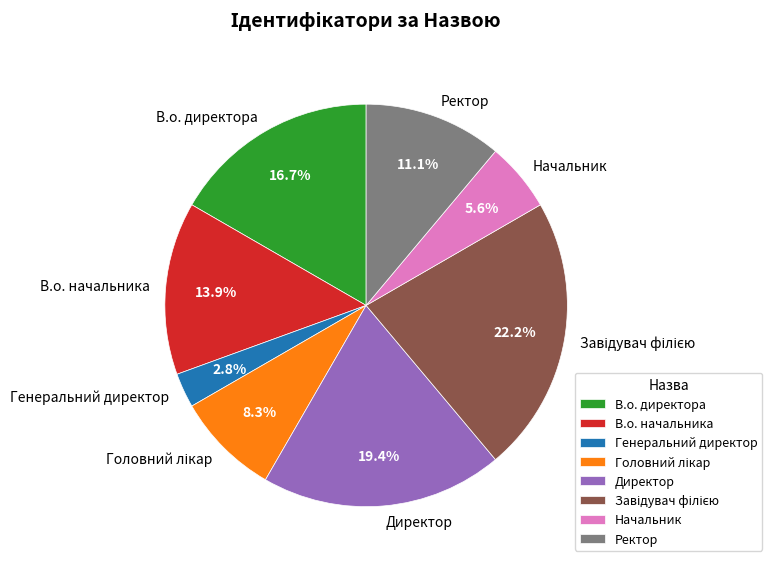

Do Начальник and Директор together represent more than half of the pie?

No